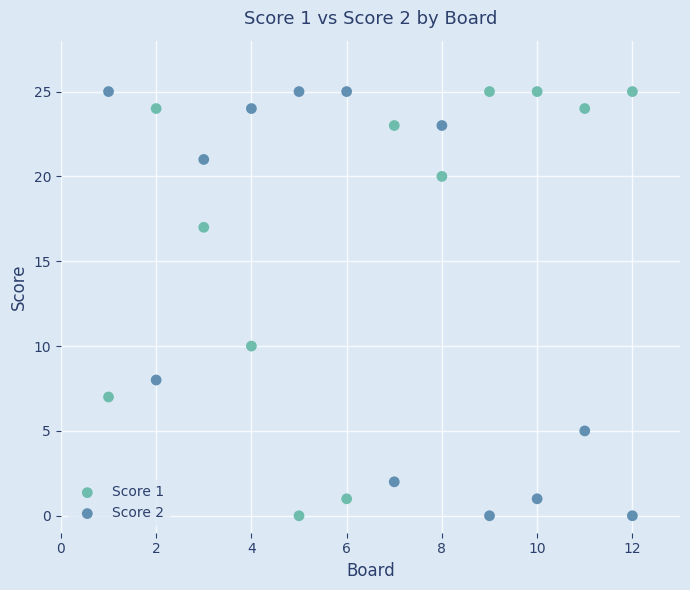

What is the X range (max minus min) for the scatter plot?

11